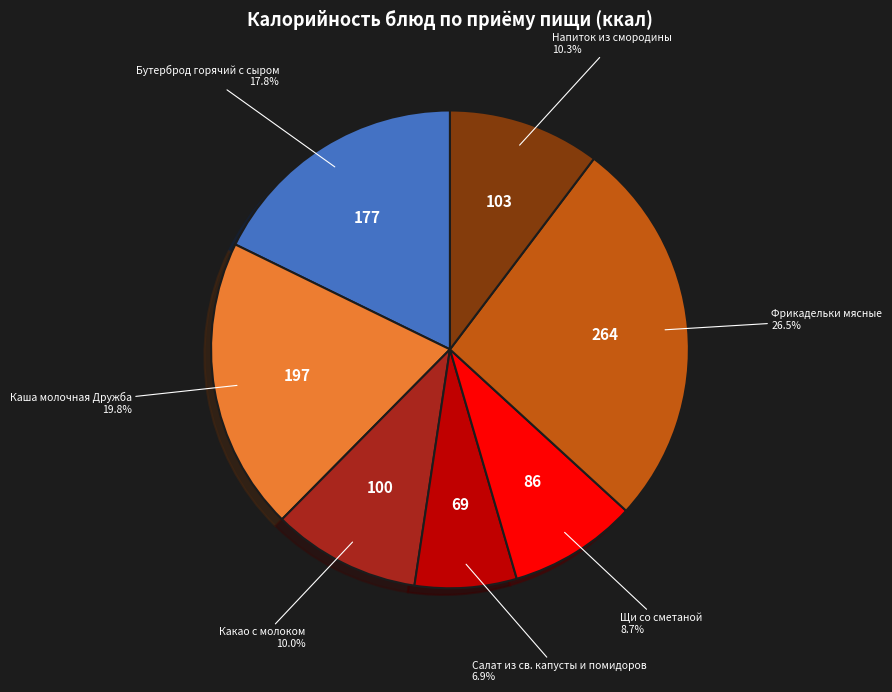

True or false: Каша молочная Дружба accounts for 20% of the total.

True